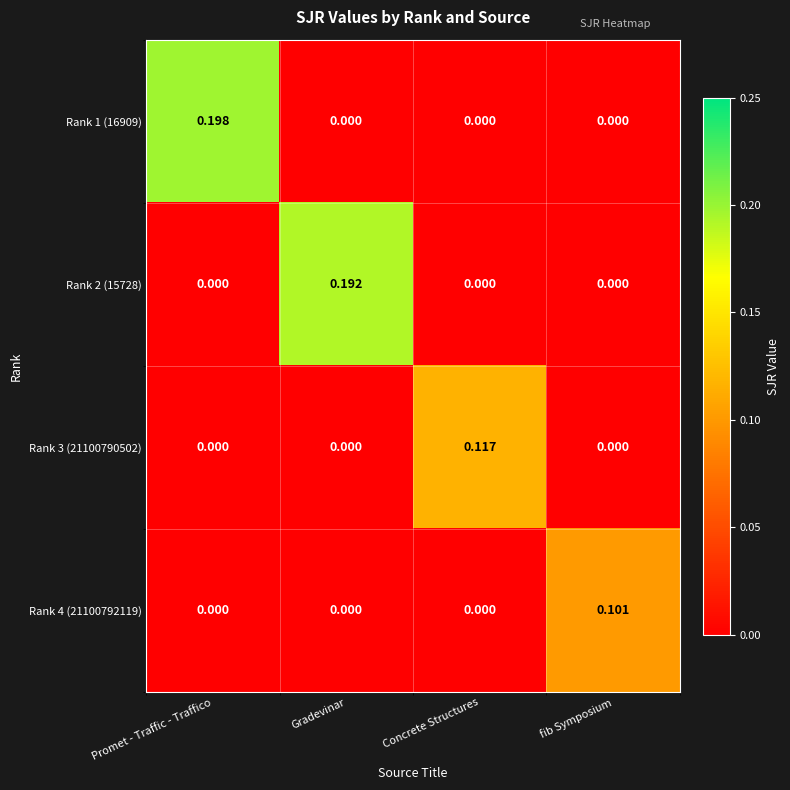

How many positive values does the Rank 3 (21100790502) series have?

1